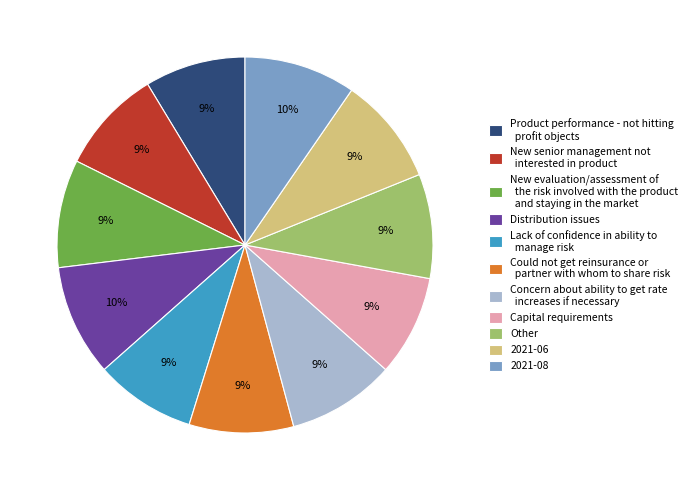

Approximately how many times larger is the value at New senior management not interested in product compared to Other?

1.0